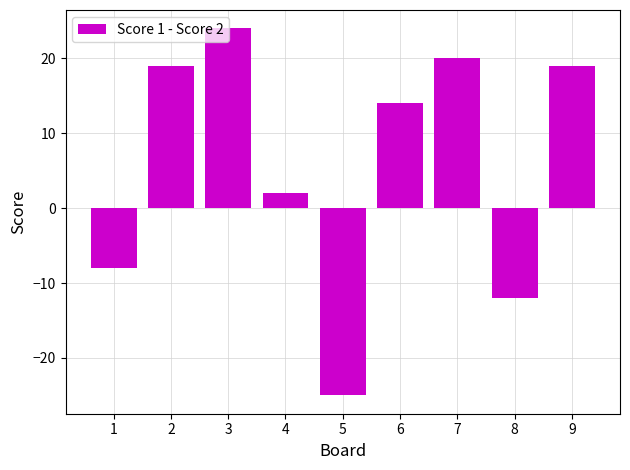

Which category has the highest value across all series?

3